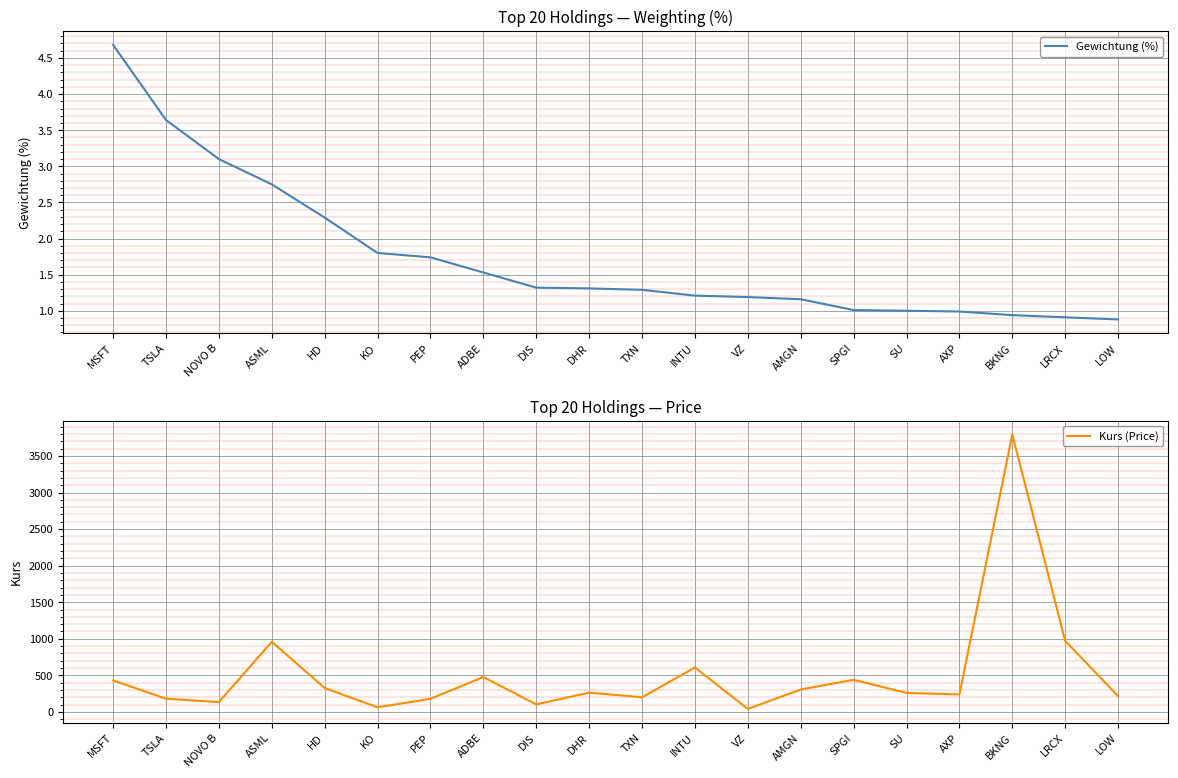

List the labels in order of Kurs (Price) value, largest first.

BKNG, LRCX, ASML, INTU, ADBE, SPGI, MSFT, HD, AMGN, DHR, SU, AXP, LOW, TXN, TSLA, PEP, NOVO B, DIS, KO, VZ